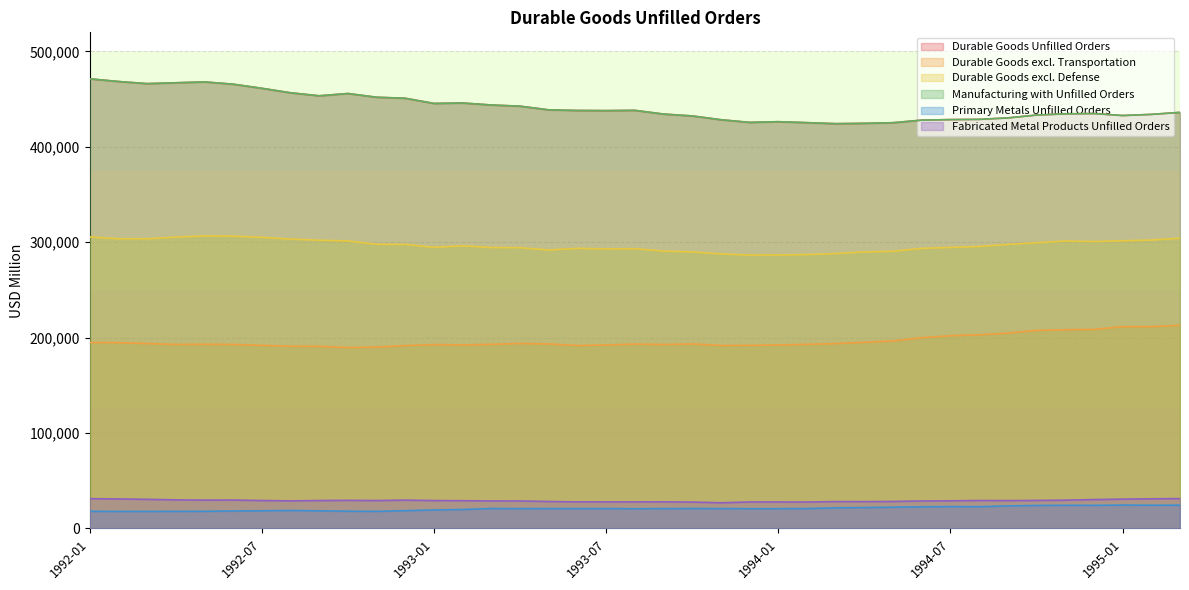

Rank the categories by Manufacturing with Unfilled Orders value from lowest to highest.

1994-03, 1994-04, 1994-05, 1994-02, 1993-12, 1994-01, 1994-06, 1993-11, 1994-07, 1994-08, 1994-09, 1993-10, 1995-01, 1994-10, 1995-02, 1993-09, 1994-11, 1994-12, 1995-03, 1993-07, 1993-06, 1993-08, 1993-05, 1993-04, 1993-03, 1993-01, 1993-02, 1992-12, 1992-11, 1992-09, 1992-10, 1992-08, 1992-07, 1992-06, 1992-03, 1992-04, 1992-05, 1992-02, 1992-01